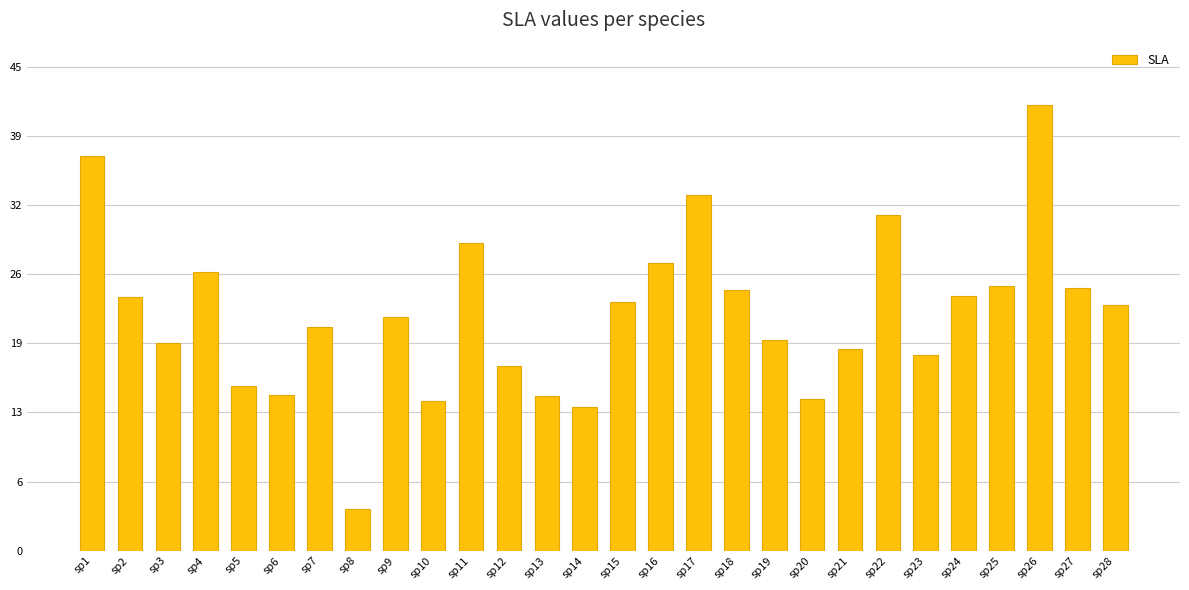

Approximately how many times larger is the value at sp14 compared to sp7?

0.6